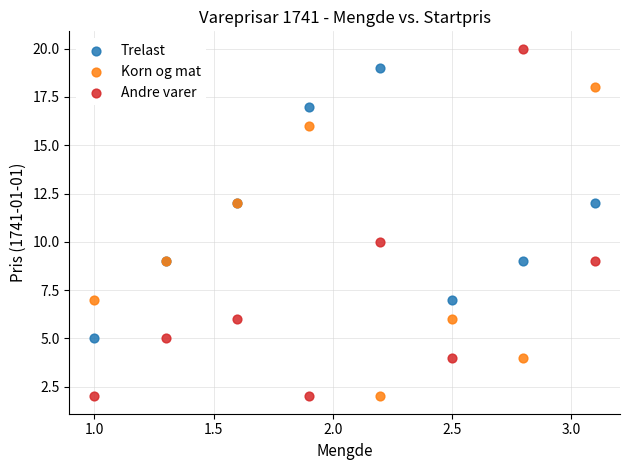

Which series has the largest Y range (max minus min)?

Andre varer